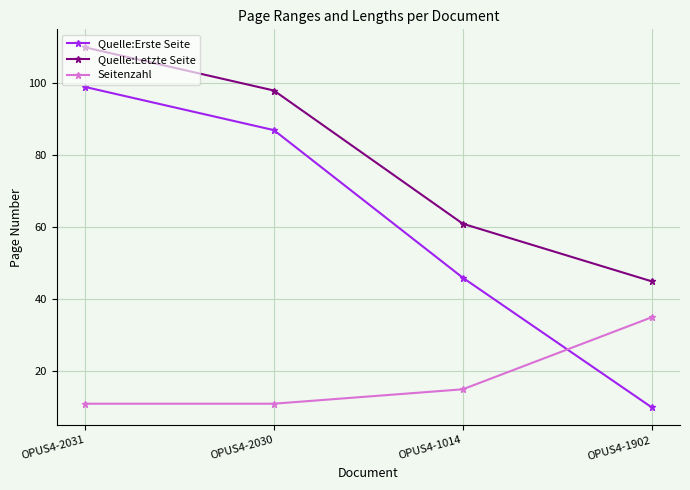

Which series has the widest spread of values?

Quelle:Erste Seite